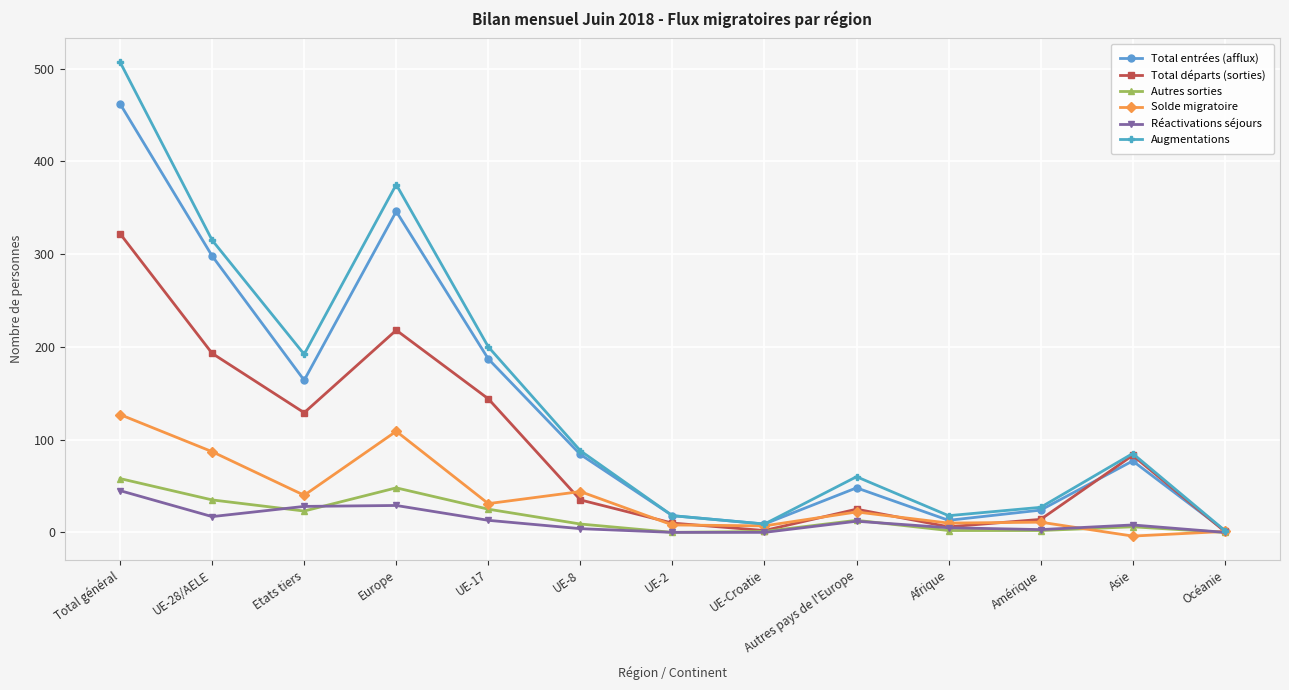

What is the total value across all series at UE-Croatie?

28